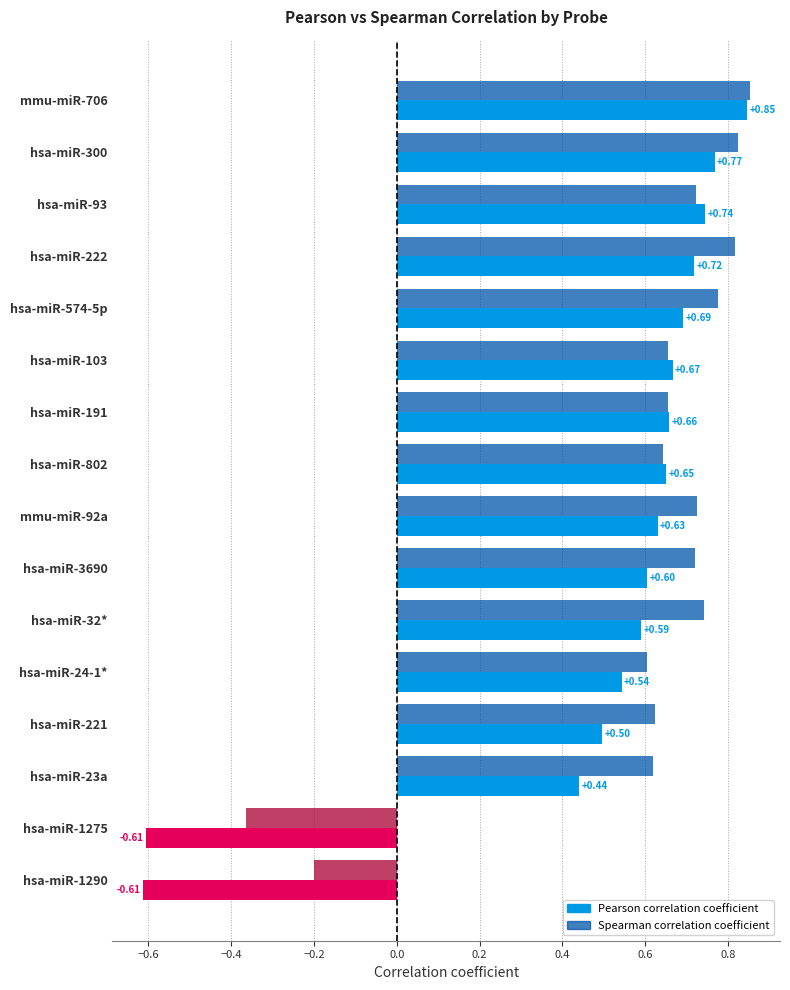

True or false: Pearson correlation coefficient has a value of 0.1 at hsa-miR-23a.

False